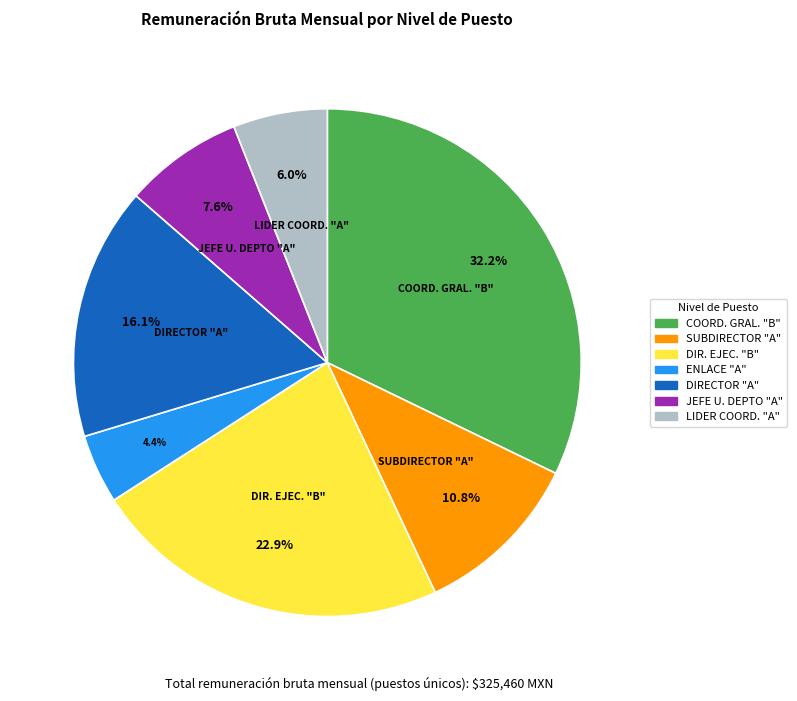

How many segments does this pie chart have?

7